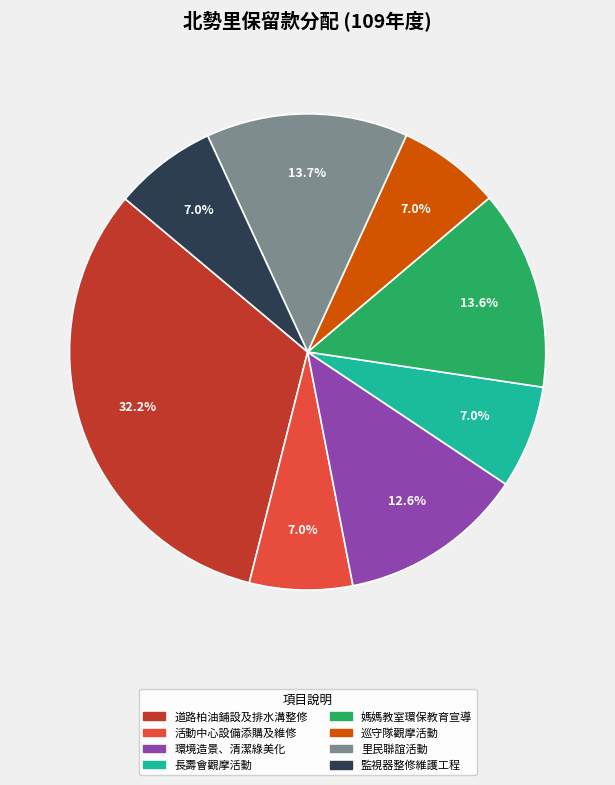

Is there any slice that represents more than half of the pie?

No